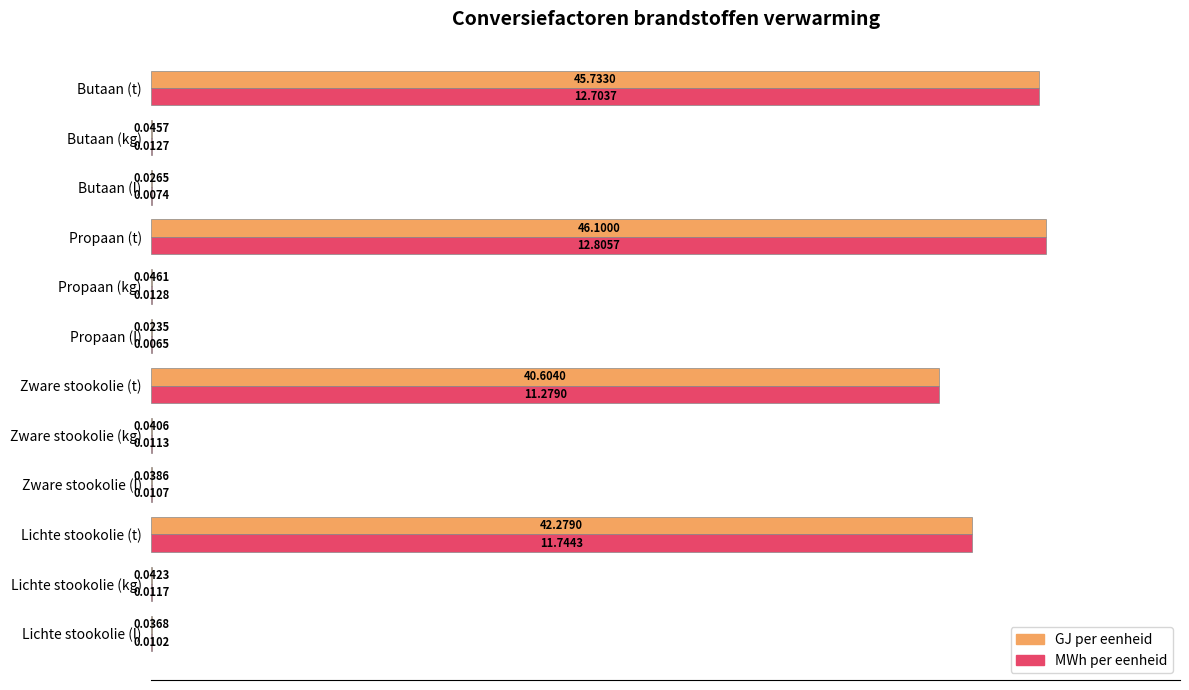

What is the sum of all MWh per eenheid values?

379.6